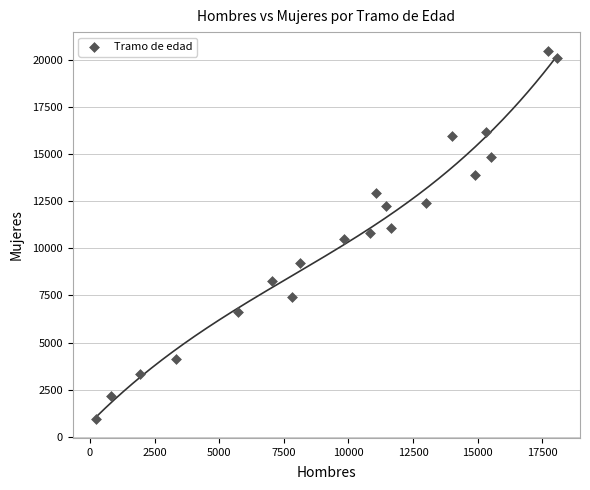

What is the range of X values (max minus min)?

17844